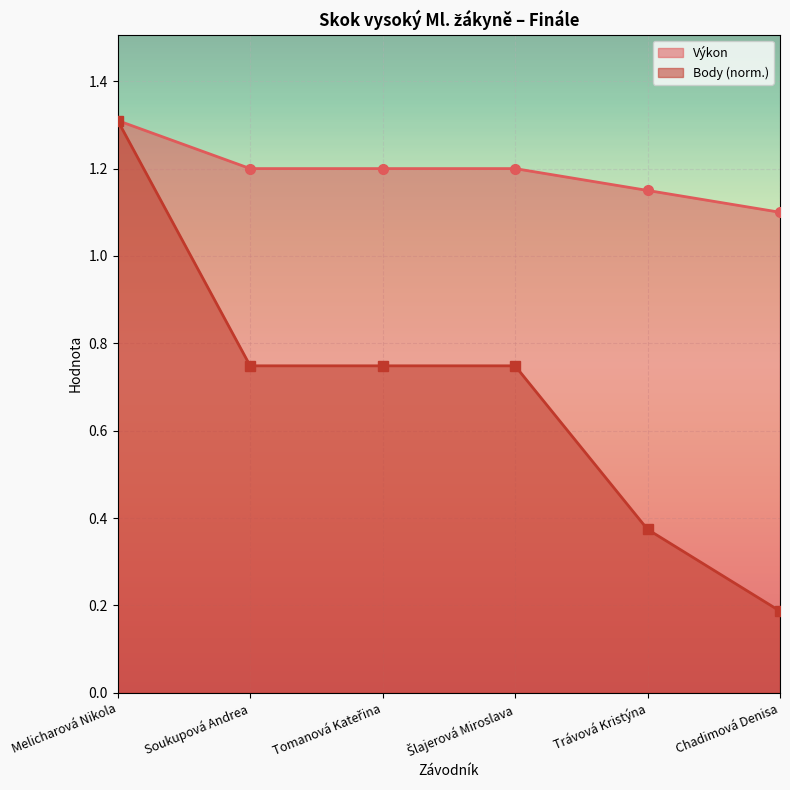

How many lines are shown in the chart?

2